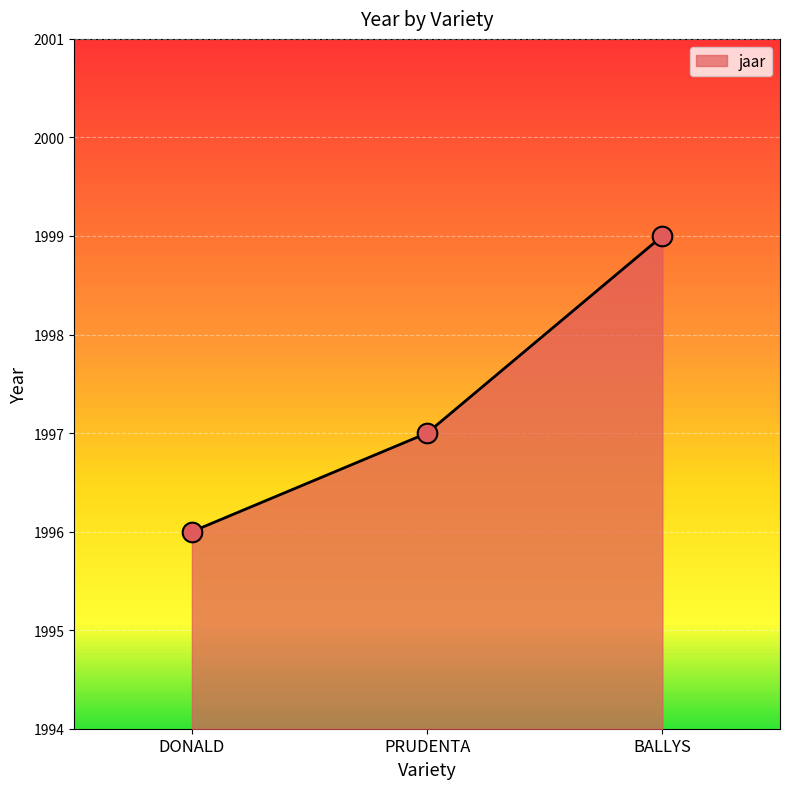

Between PRUDENTA and DONALD, which is larger?

PRUDENTA